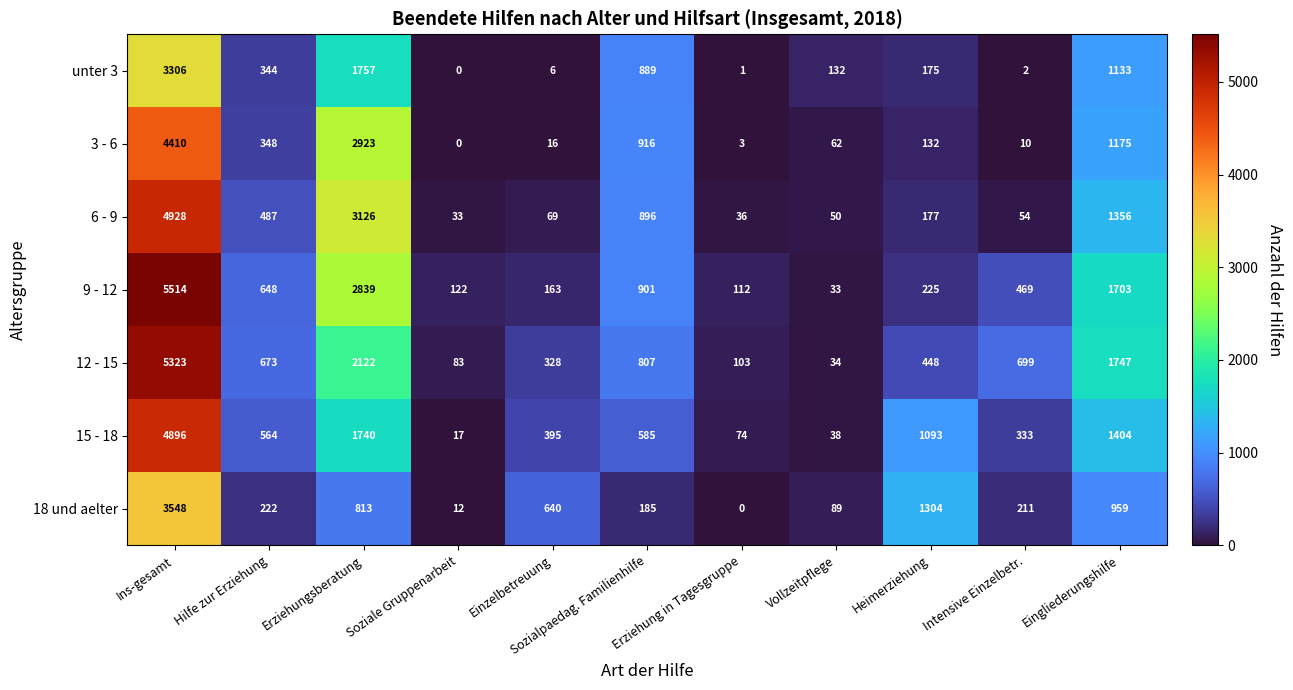

True or false: 12 - 15 has a value of 540 at Einzelbetreuung.

False